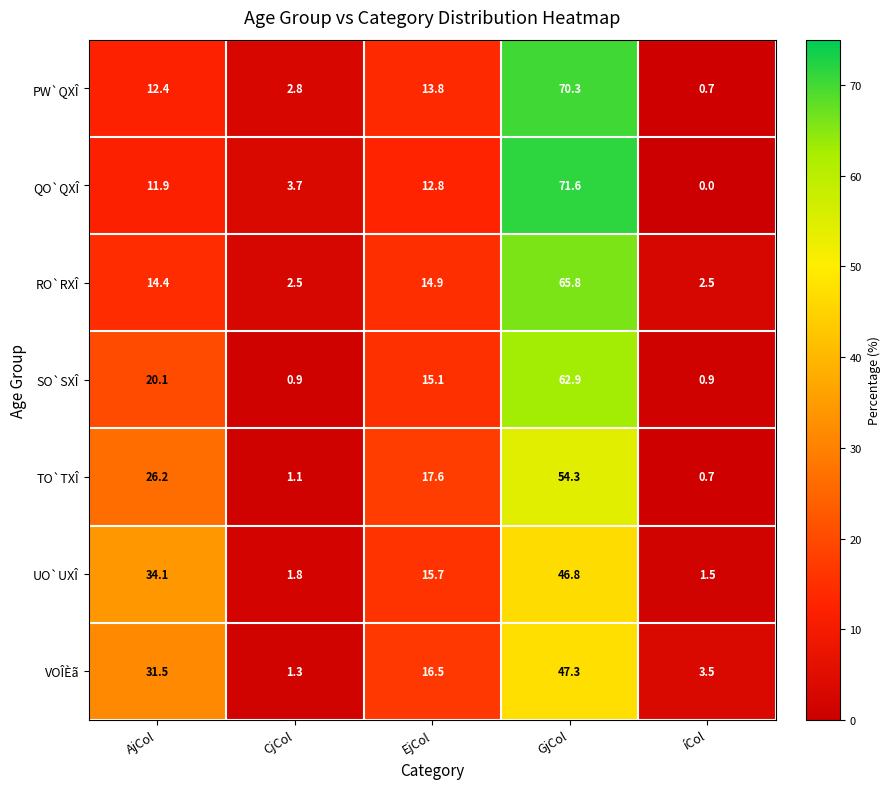

Which label corresponds to the largest value in the chart?

GjCol